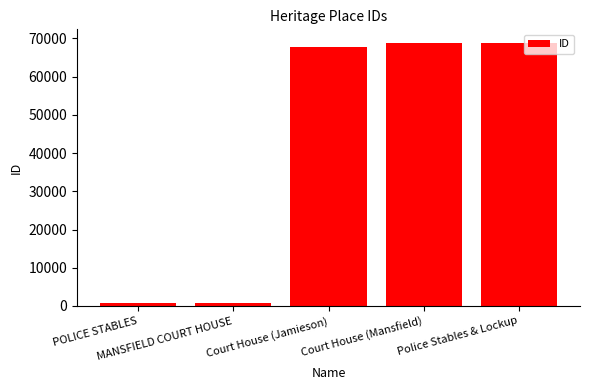

How many bars are there in total?

5